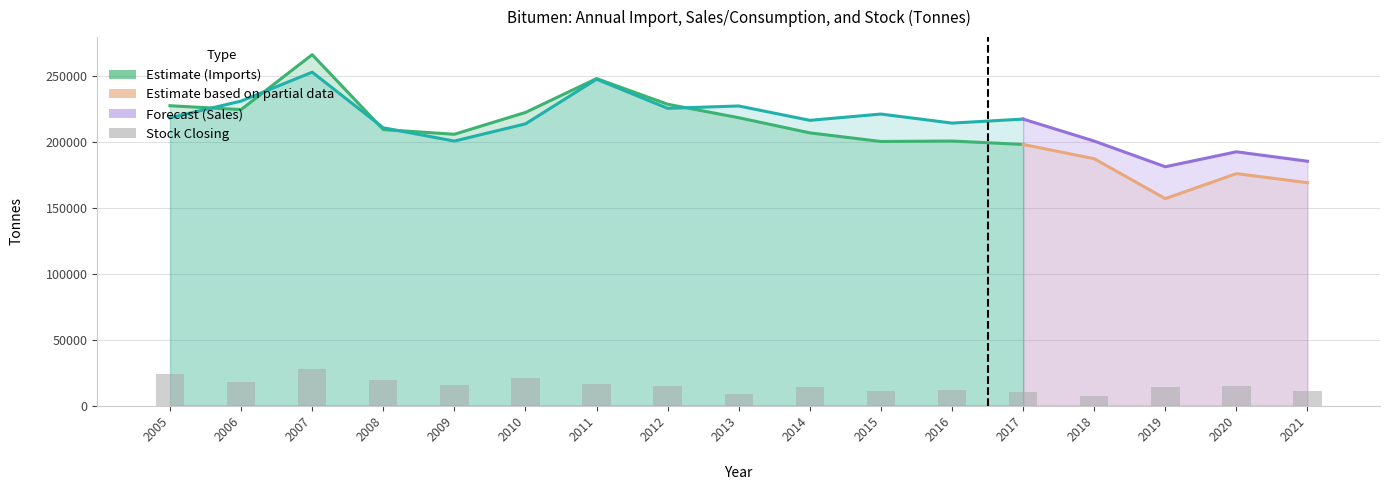

Reading left to right, transcribe all the data shown in this chart.

Imports: 227158	224224	265854	209079	205536	222064	247716	228273	218067	206590	200056	200405	197817	187022	156774	175715	168839
Sales/Consumption: 218014	230688	252569	210435	200378	213409	247245	225183	226978	216093	220848	213996	217031	200366	180923	192248	185103
Stock Closing: 24254	18076	27415	19217	15494	20765	16541	14953	8735	13983	11380	11675	10517	7235	13776	14650	11367